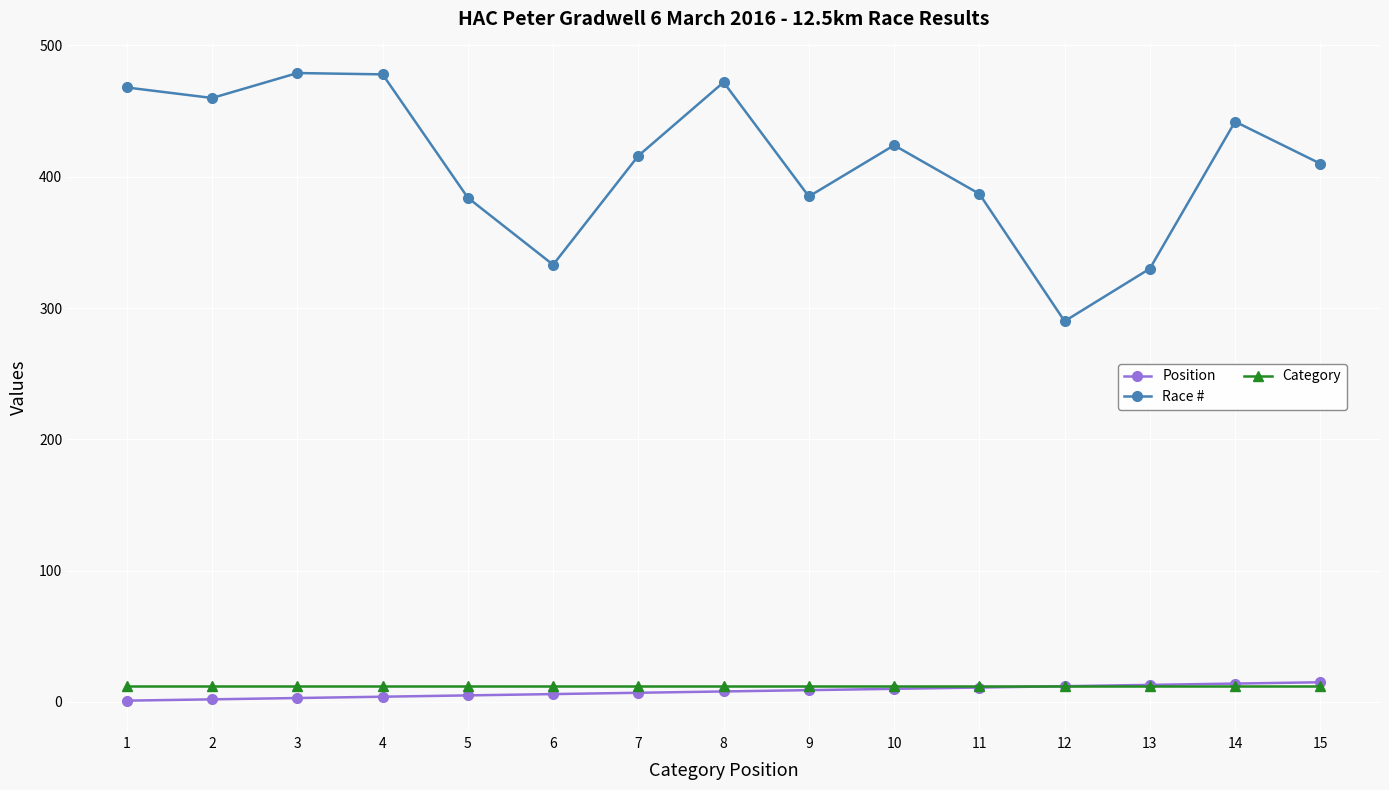

Which series has the widest spread of values?

Race #